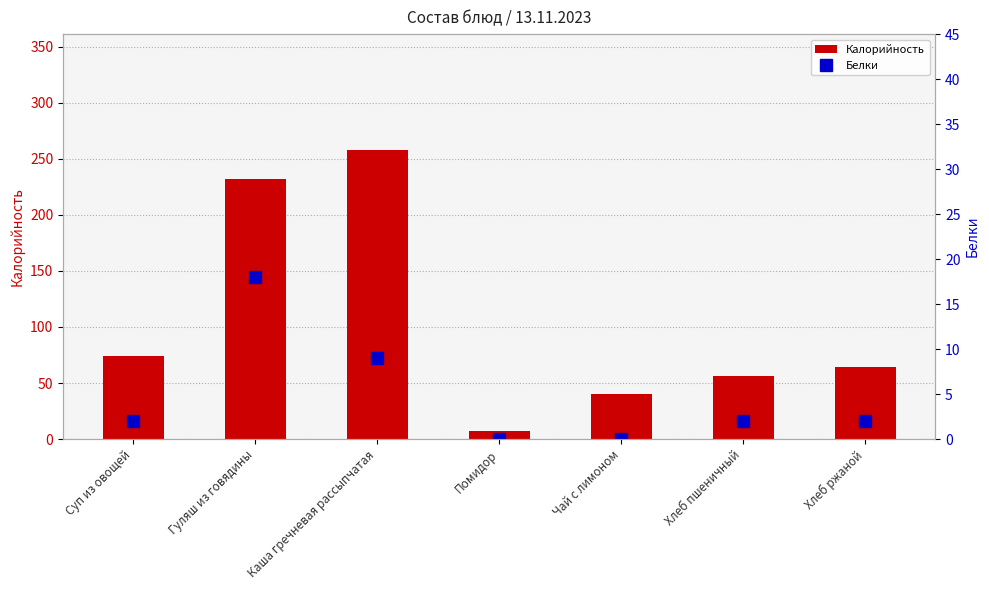

At which label is Калорийность closest to 132?

Суп из овощей